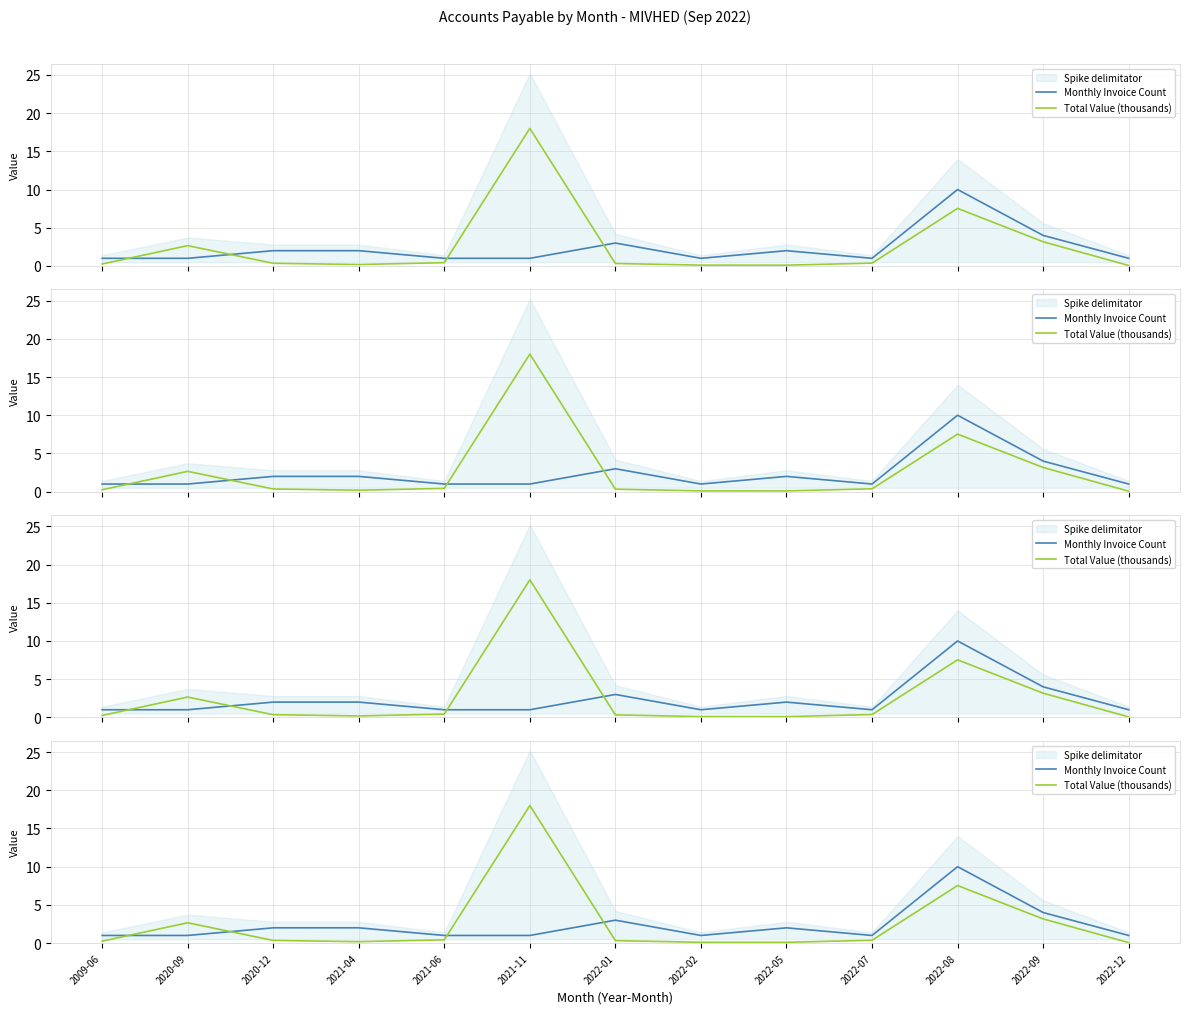

What is the label of the 7th point from the left?

2022-01